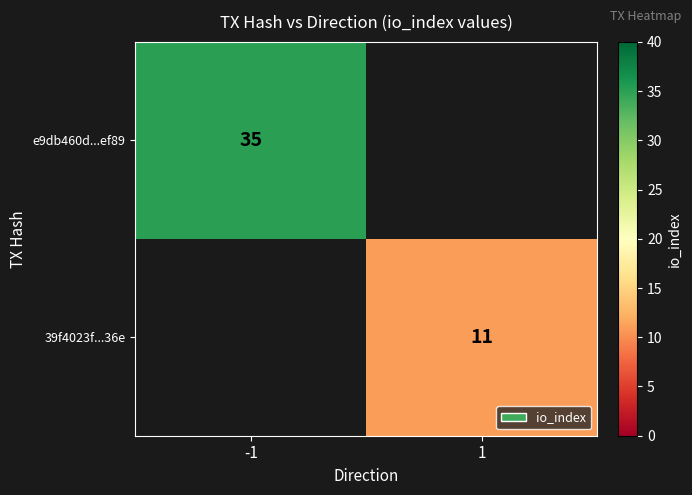

Is it true that 39f4023f...36e equals 15 at 1?

False